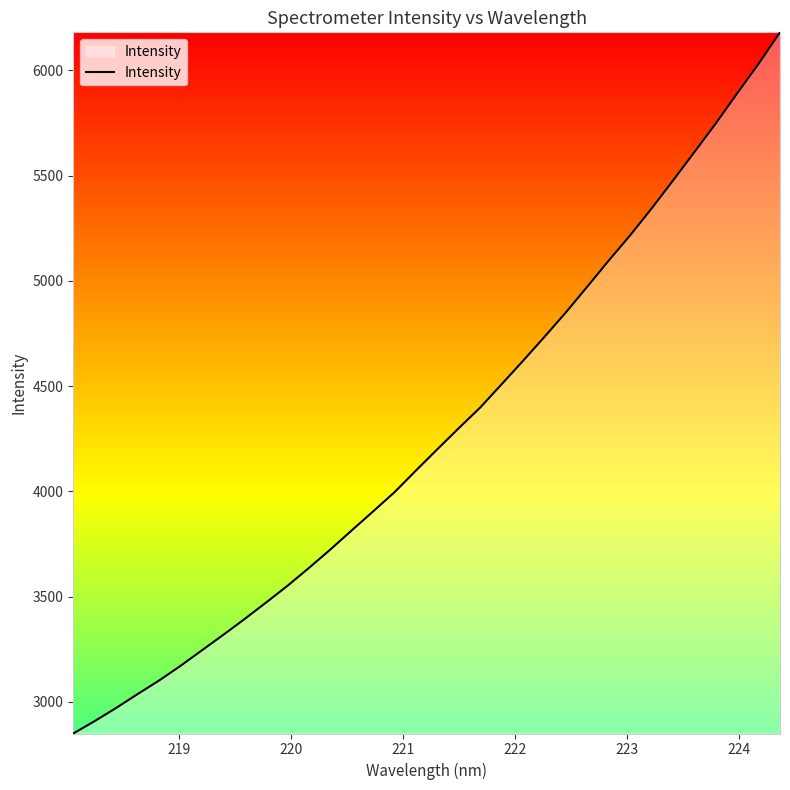

Count the number of categories in the chart.

34